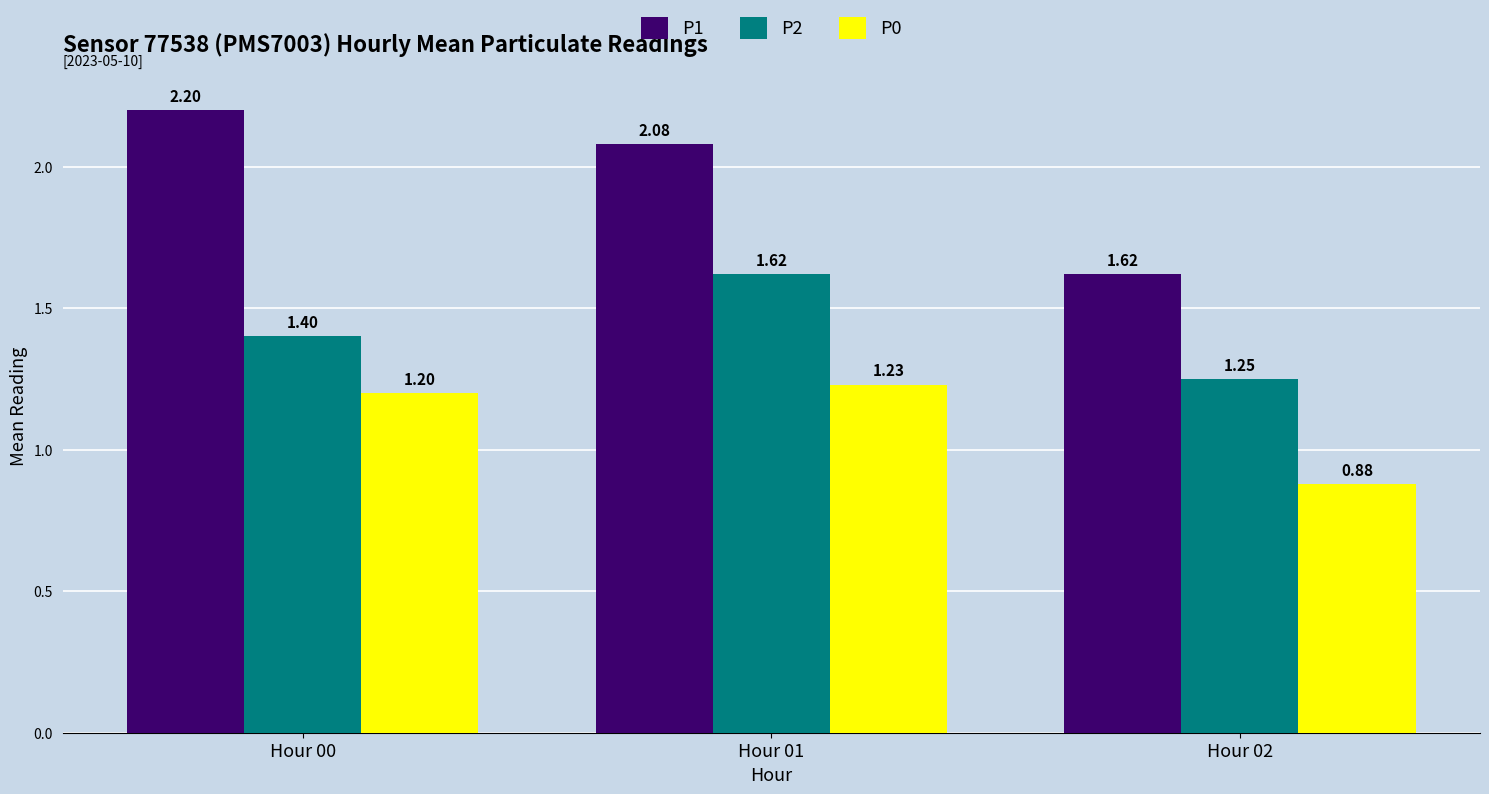

The value of P0 at Hour 01 is 1.2. True or false?

True